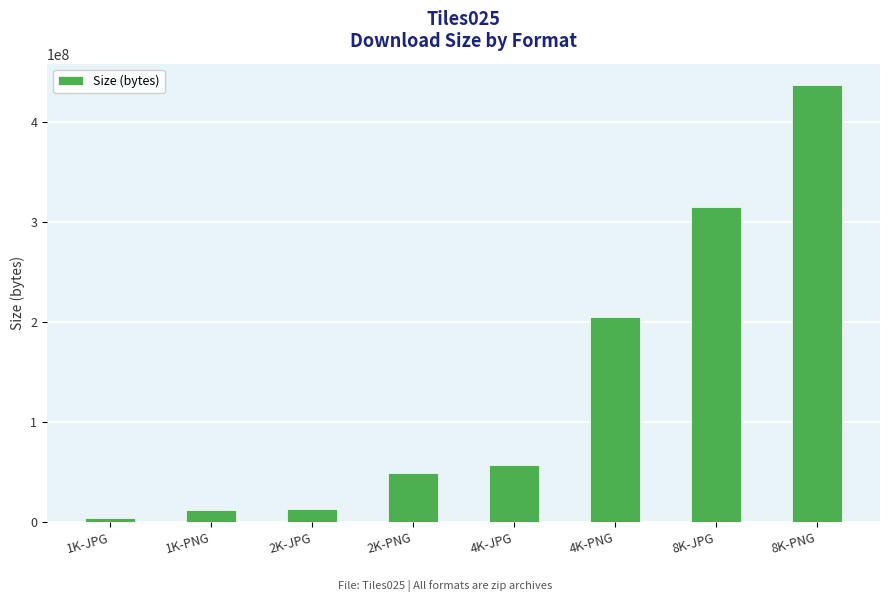

What is the maximum value shown in the chart?

436939890